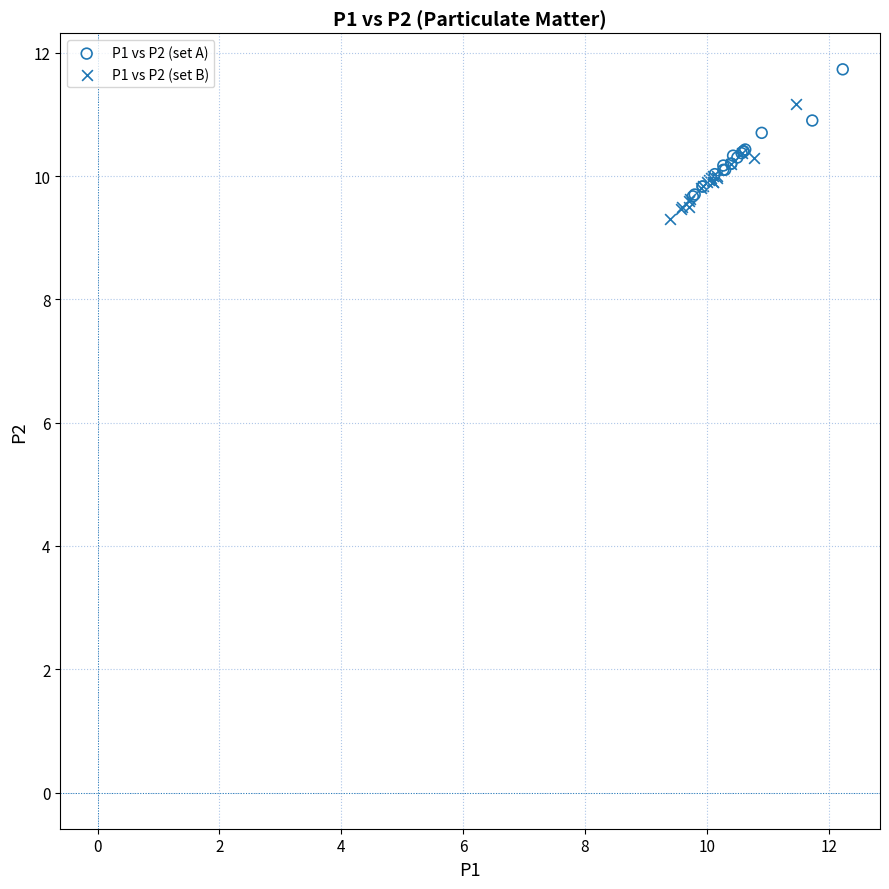

Which series reaches the maximum Y coordinate?

P1 vs P2 (set A)